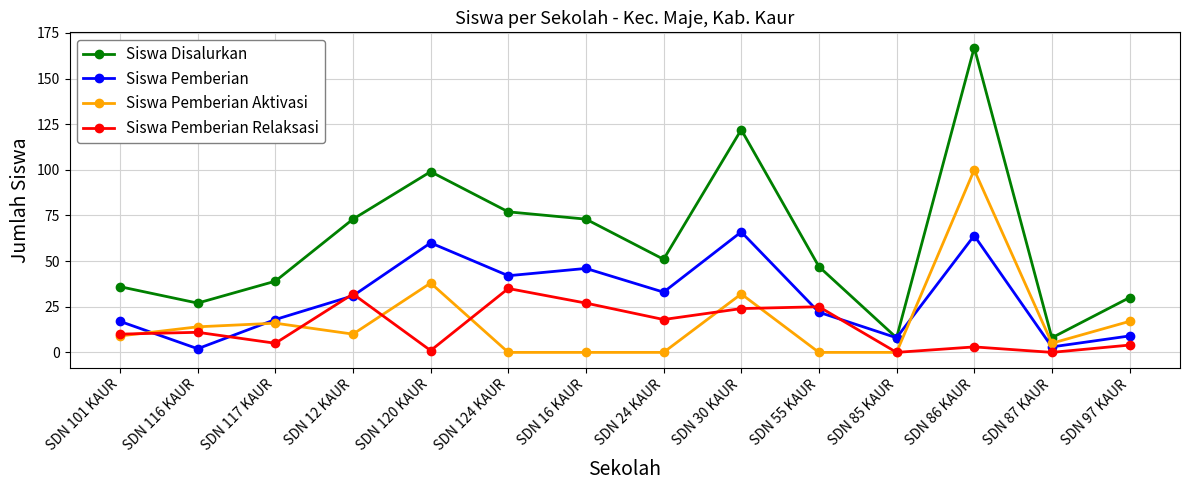

In Siswa Disalurkan, how many points are lower than both neighbors (excluding endpoints)?

4